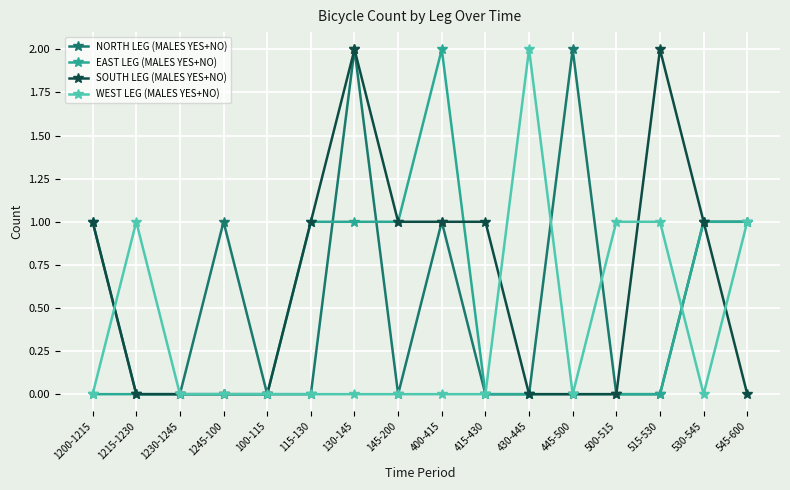

List the series in order of their overall mean, lowest first.

WEST LEG (MALES YES+NO), EAST LEG (MALES YES+NO), NORTH LEG (MALES YES+NO), SOUTH LEG (MALES YES+NO)